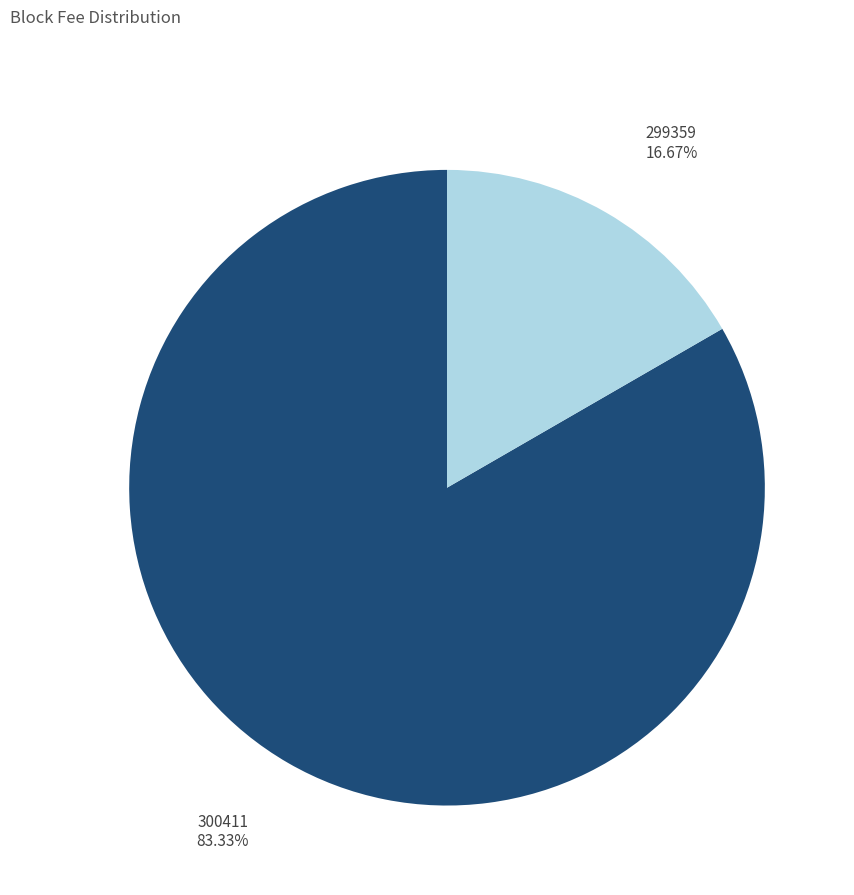

Is there a majority slice in this chart?

Yes